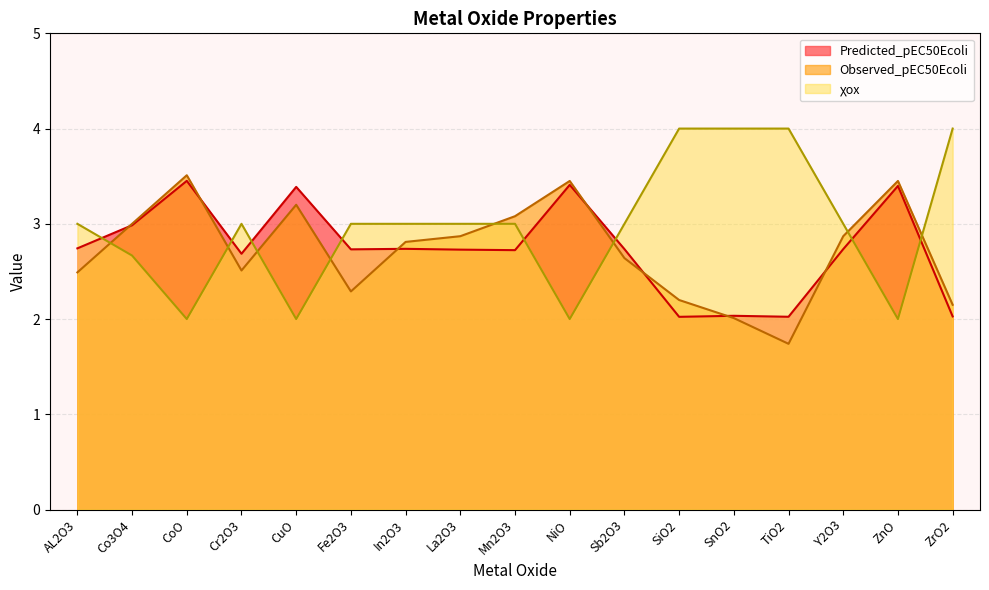

Rank the categories by Predicted_pEC50Ecoli value from highest to lowest.

CoO, NiO, ZnO, CuO, Co3O4, AL2O3, In2O3, Sb2O3, Y2O3, Fe2O3, La2O3, Mn2O3, Cr2O3, SnO2, ZrO2, TiO2, SiO2